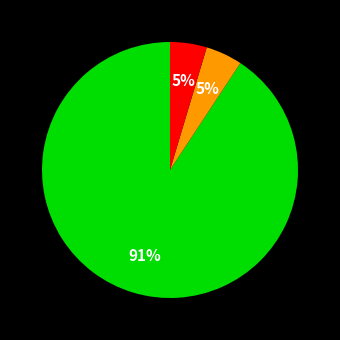

To the nearest percent, what is the average slice percentage?

33%